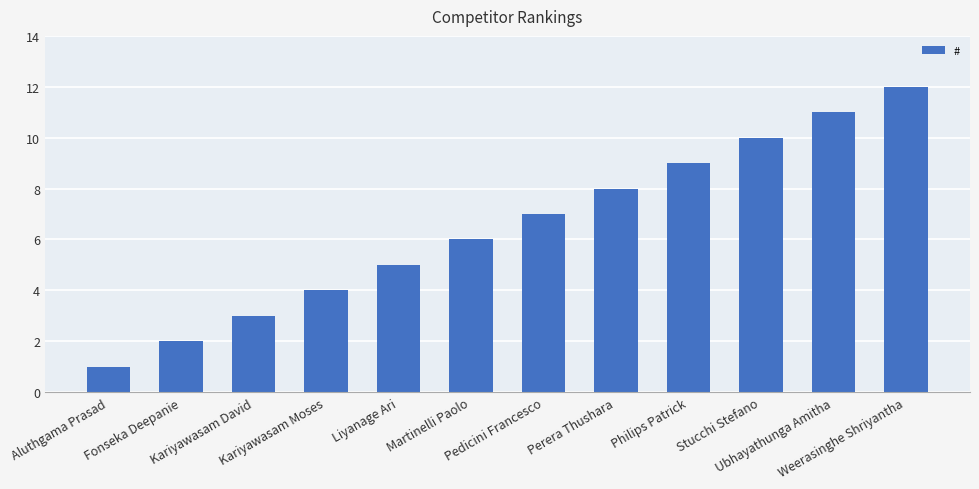

List the labels in order of value, largest first.

Weerasinghe Shriyantha, Ubhayathunga Amitha, Stucchi Stefano, Philips Patrick, Perera Thushara, Pedicini Francesco, Martinelli Paolo, Liyanage Ari, Kariyawasam Moses, Kariyawasam David, Fonseka Deepanie, Aluthgama Prasad